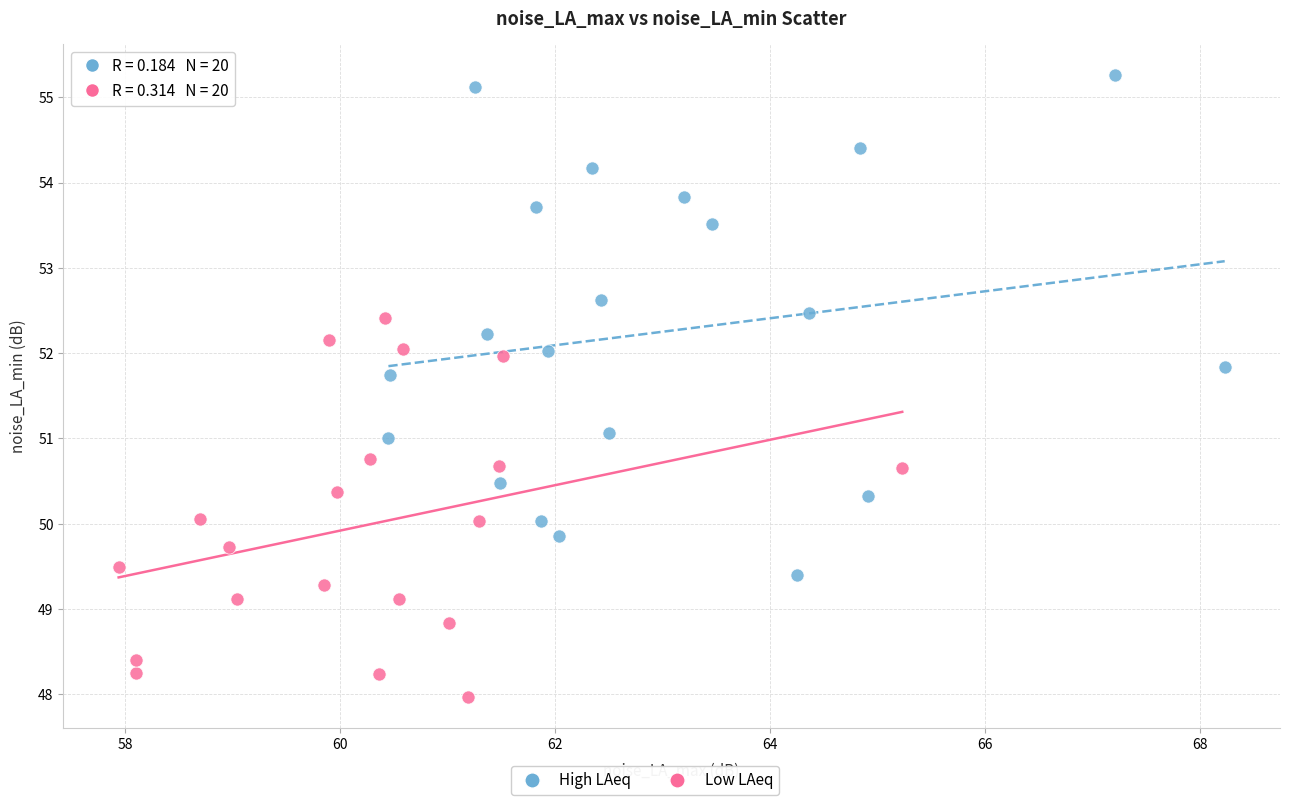

Which series has the largest Y range (max minus min)?

High LAeq